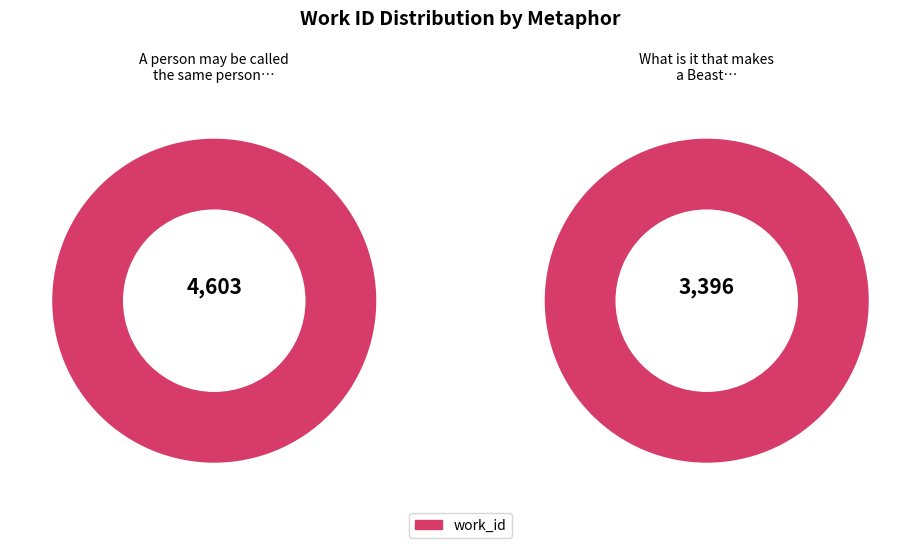

Which category has the smallest portion of the pie?

What is it that makes a Beast